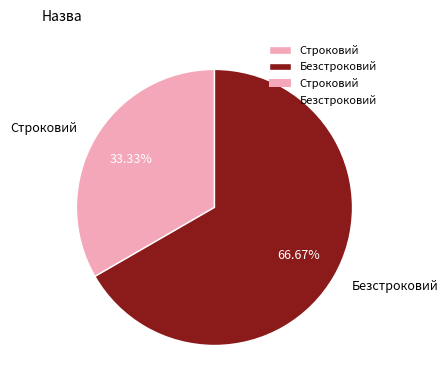

Do Строковий and Безстроковий together represent more than half of the pie?

Yes